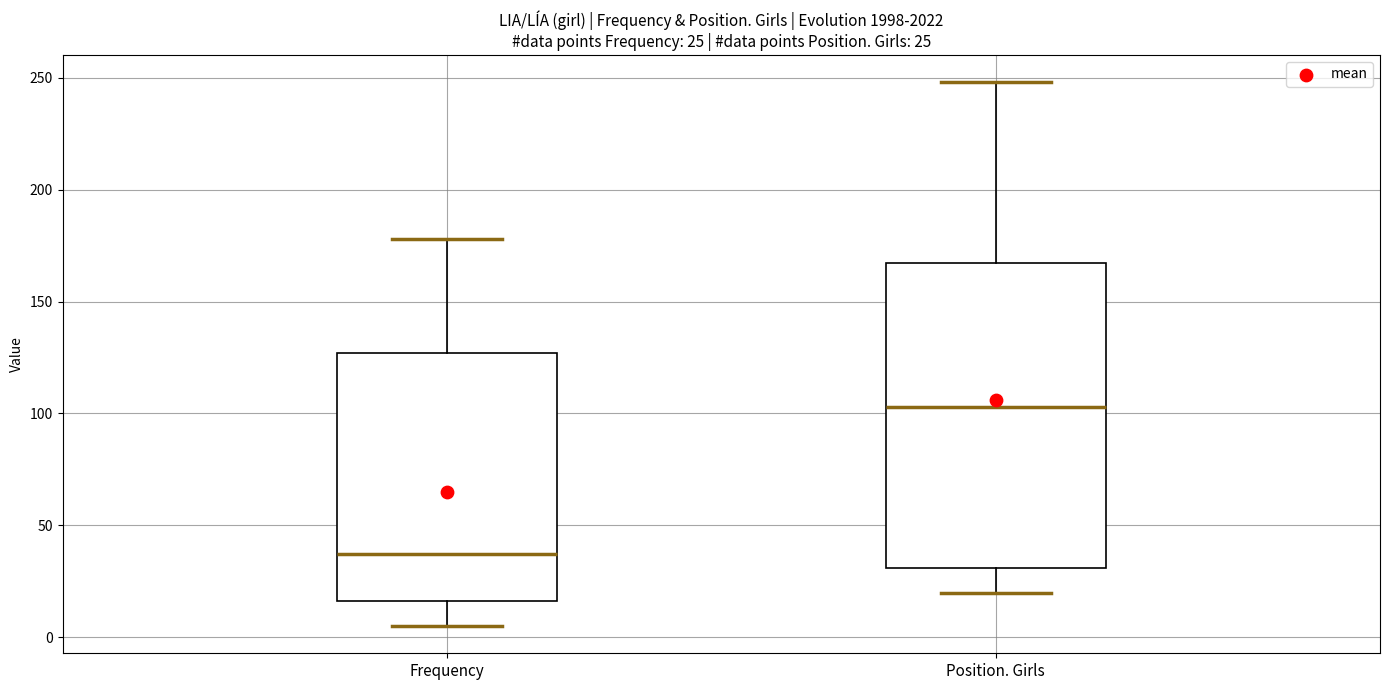

Which box's median line is the lowest?

Frequency